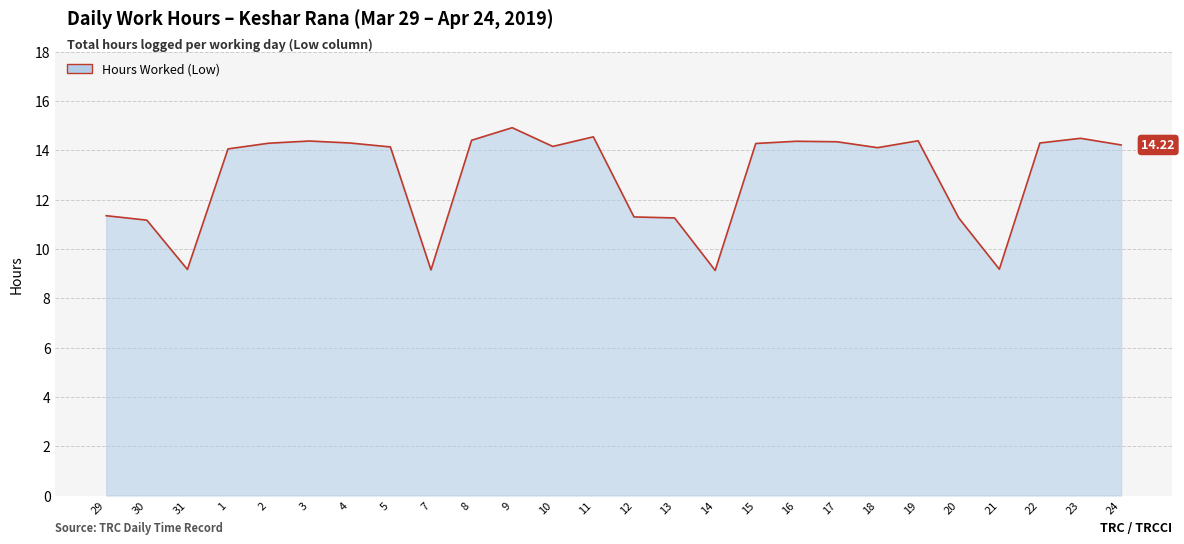

What is the difference between the values at 13 and 15?

3.0